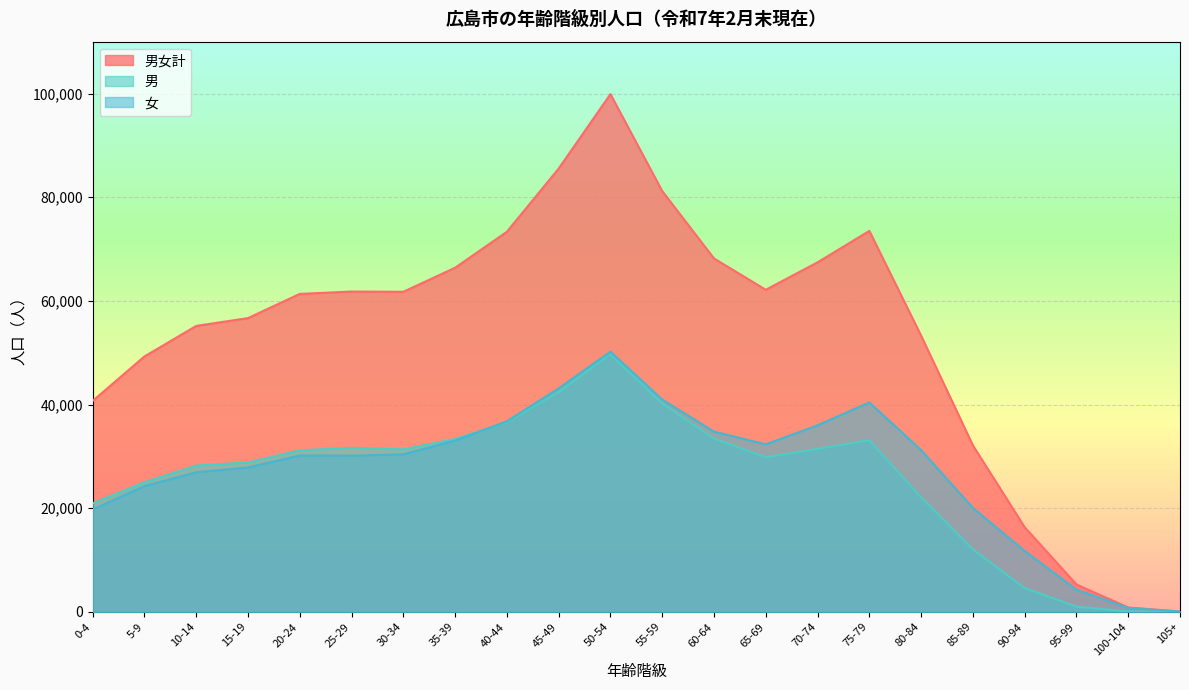

What is the difference between the 女 values at 0-4 and 15-19?

8113